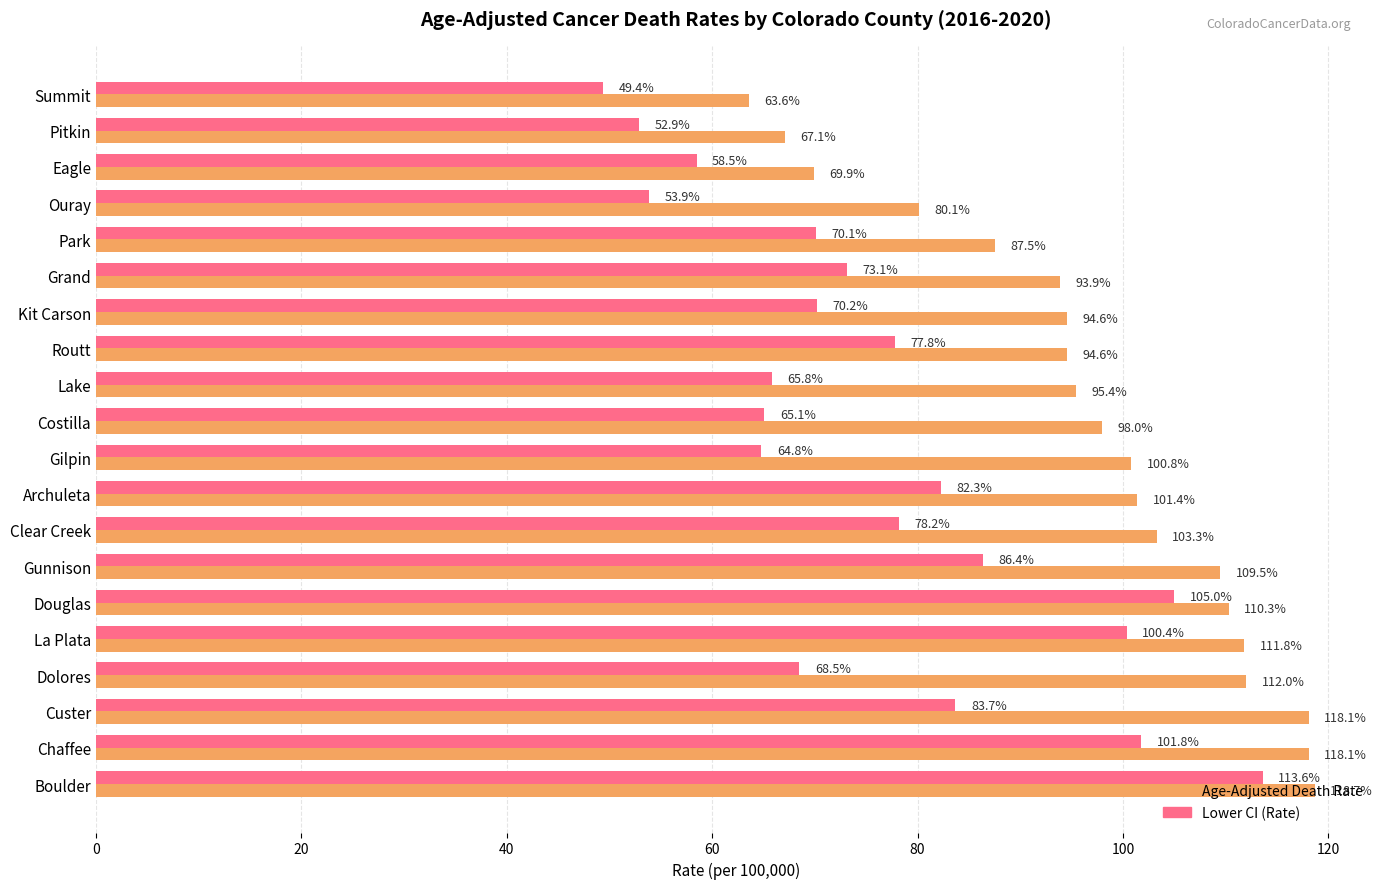

What is the maximum value shown in the chart?

118.7